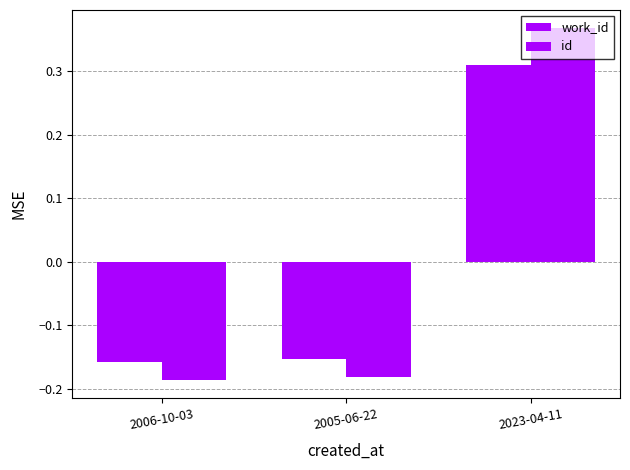

What is the label of the 3rd bar from the left?

2023-04-11